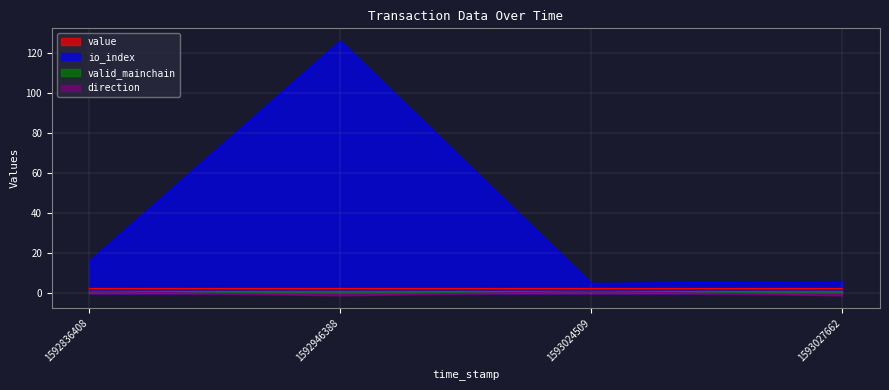

The direction series shows 1.5 at 1593024509. True or false?

False